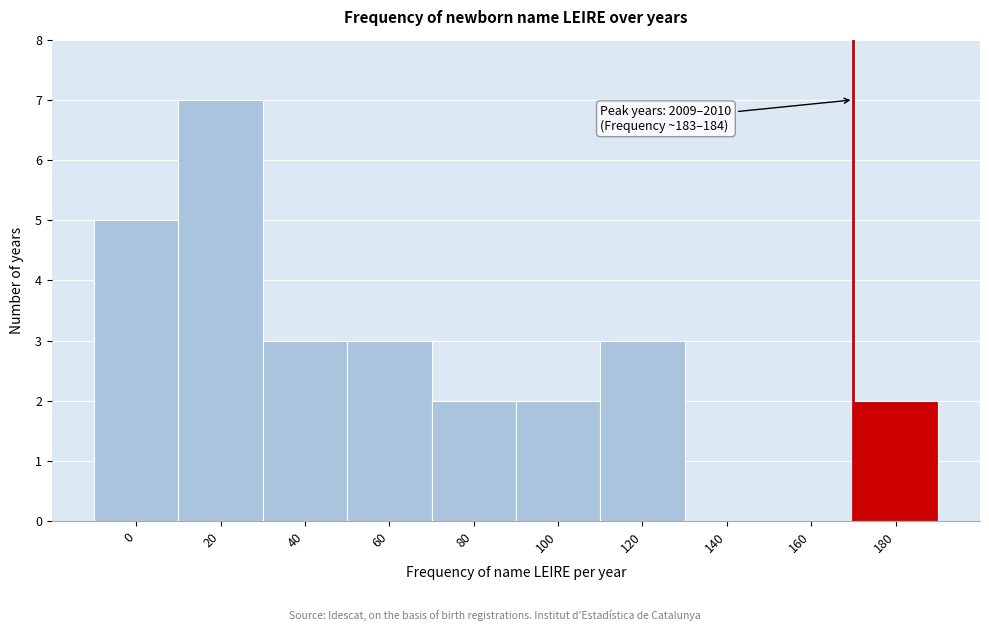

Reading right to left, extract all data points from this chart.

180=2	160=0	140=0	120=3	100=2	80=2	60=3	40=3	20=7	0=5